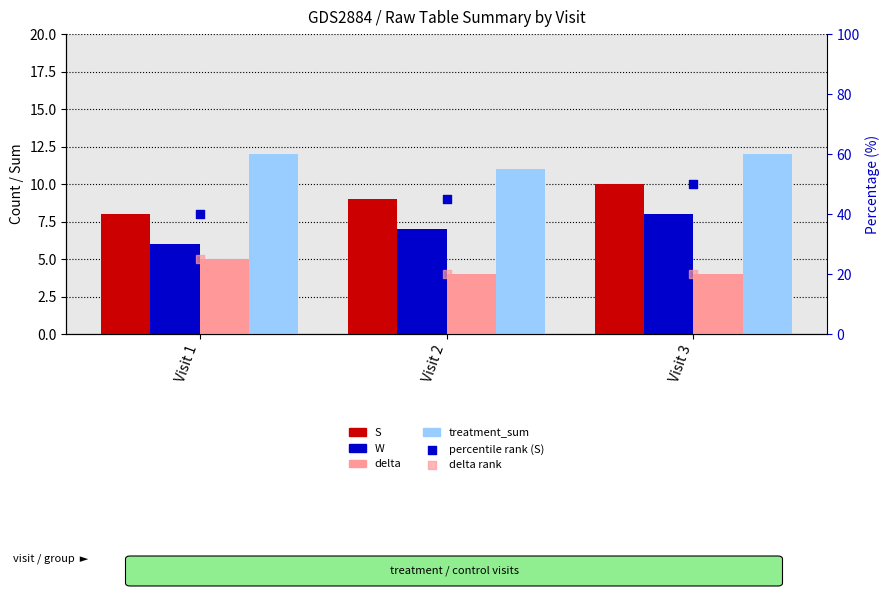

Which series has the widest spread of Y values?

percentile rank (S)